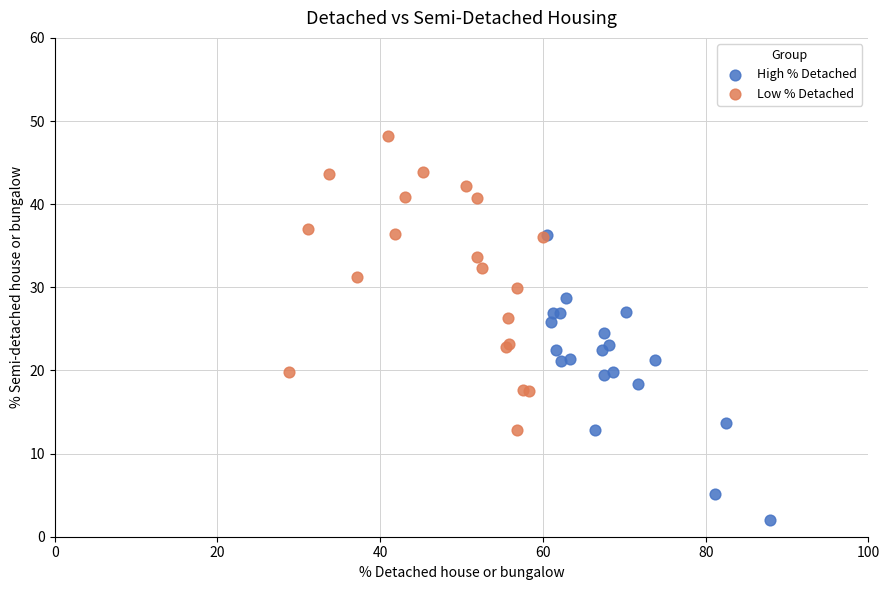

Which series reaches the minimum Y coordinate?

High % Detached